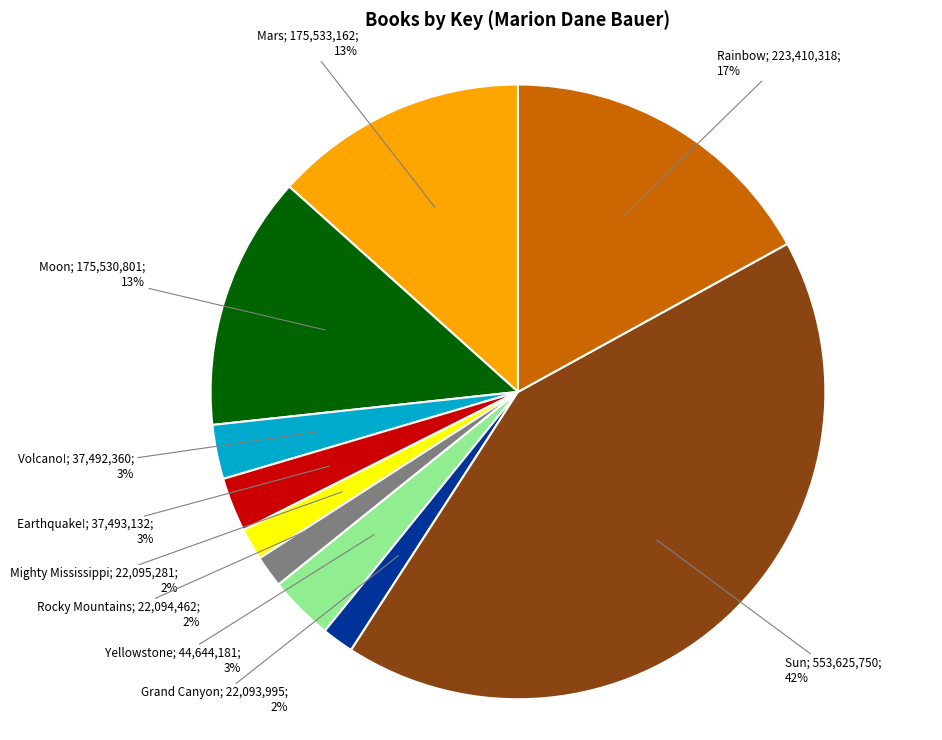

To the nearest percent, what is the average slice percentage?

10%